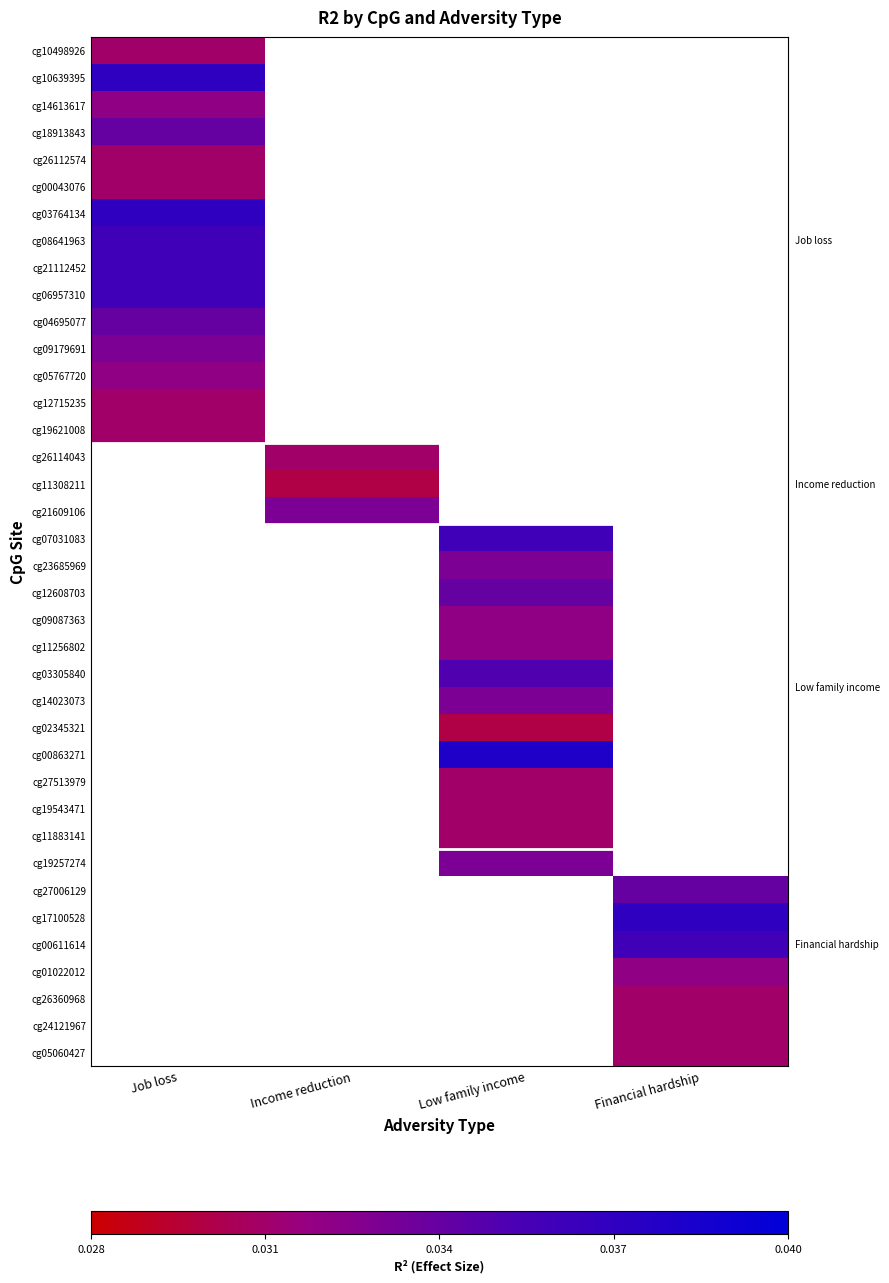

The value of cg05767720 at Job loss is 53.6. True or false?

False